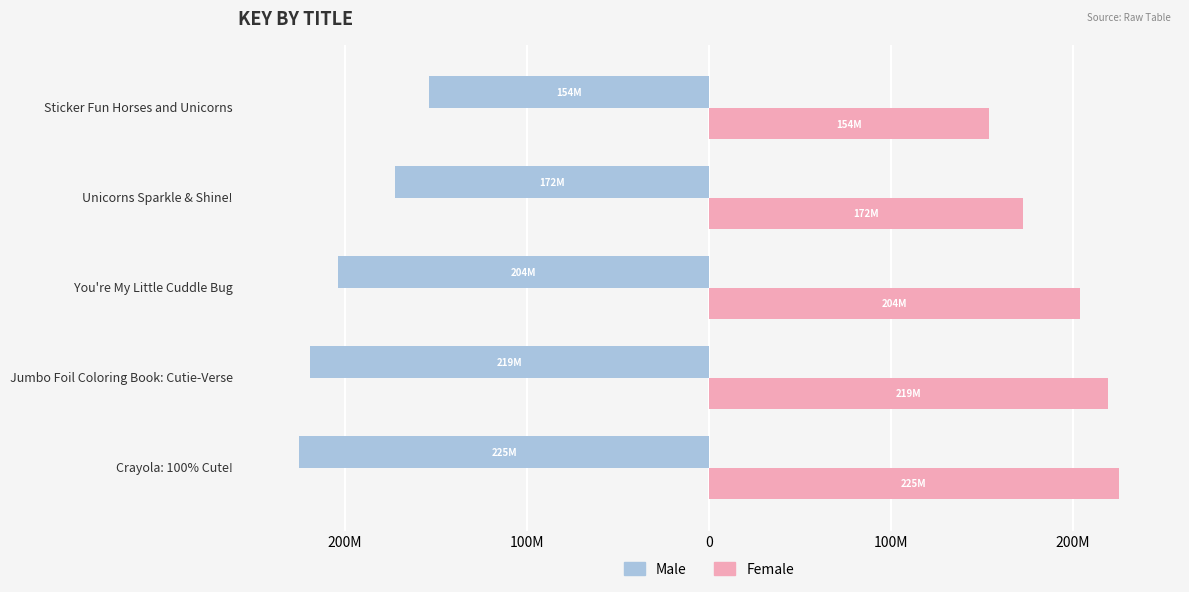

What are all the series names shown in the legend?

Male, Female